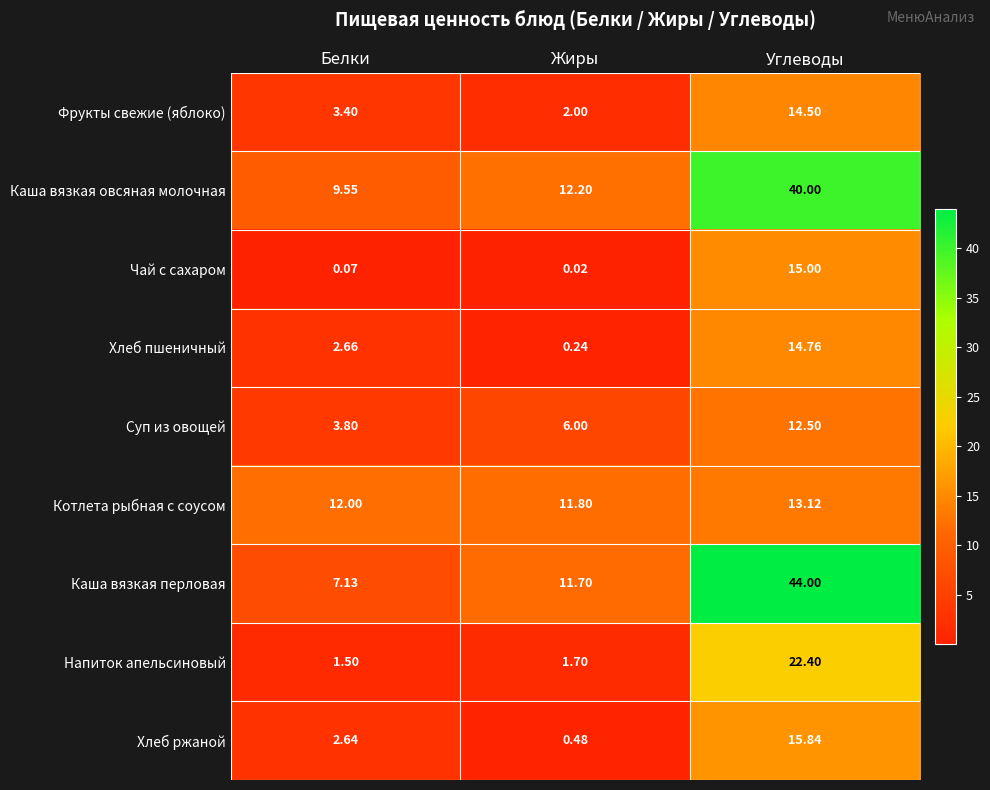

Which series changed the most between Белки and Углеводы?

Каша вязкая перловая